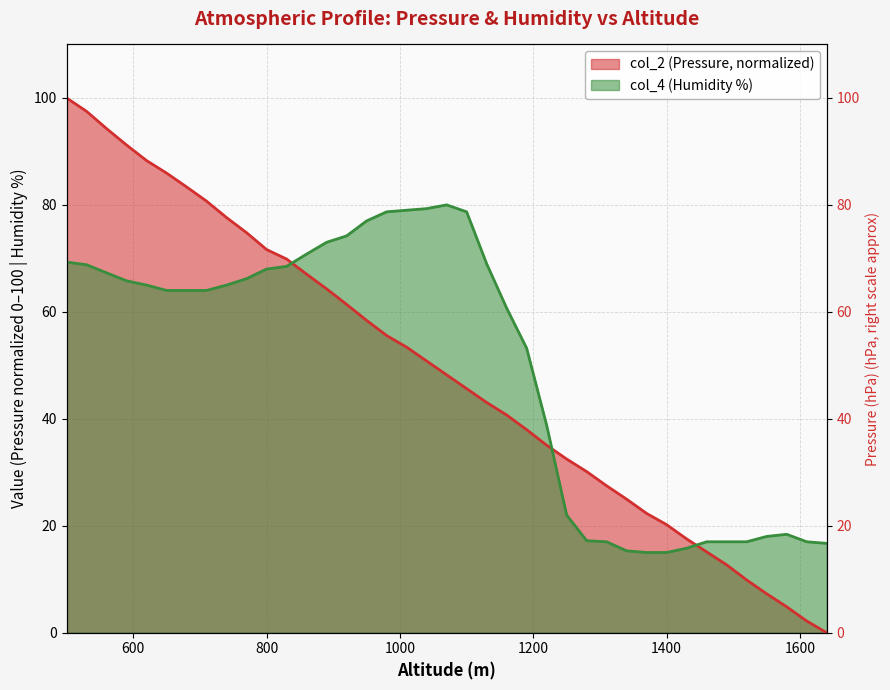

Which series has the largest total across all categories?

col_4